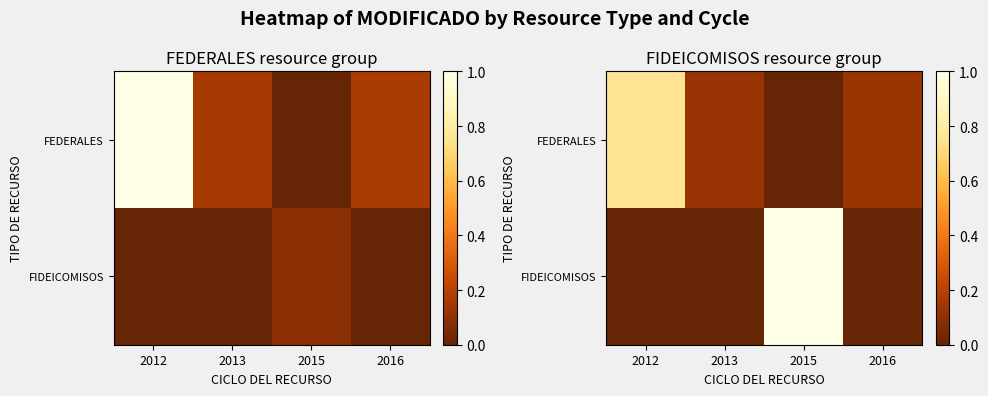

At which label is FIDEICOMISOS closest to 0?

2012